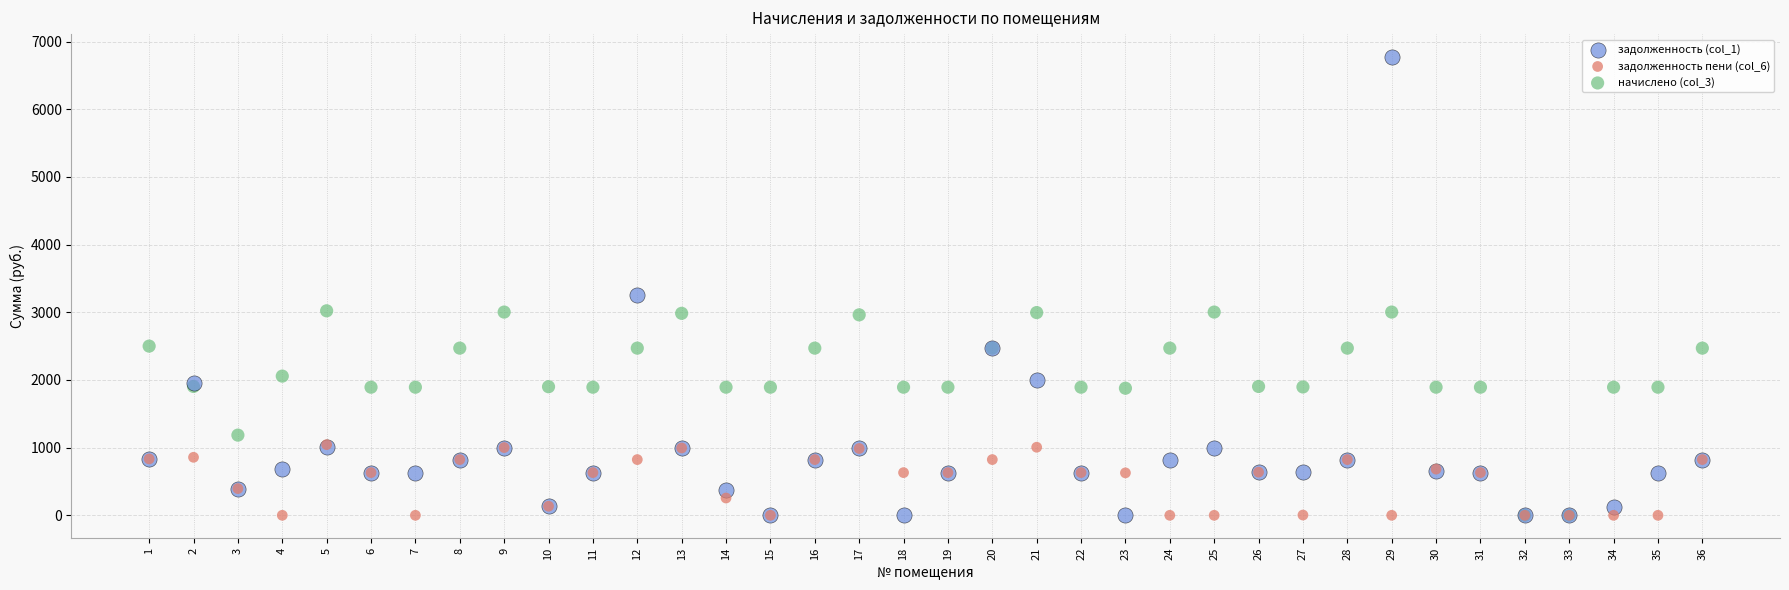

What are all the series names shown in the legend?

задолженность (col_1), задолженность пени (col_6), начислено (col_3)